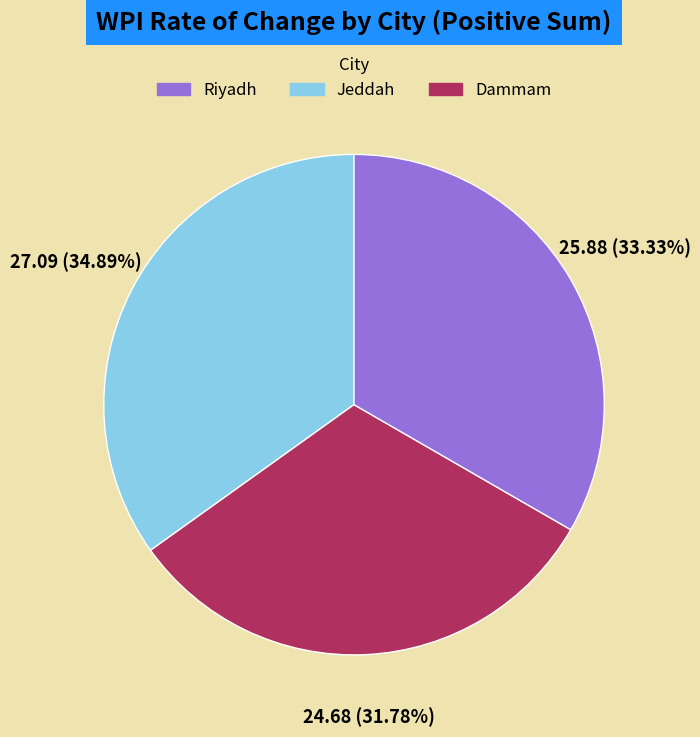

Does any single category account for the majority?

No